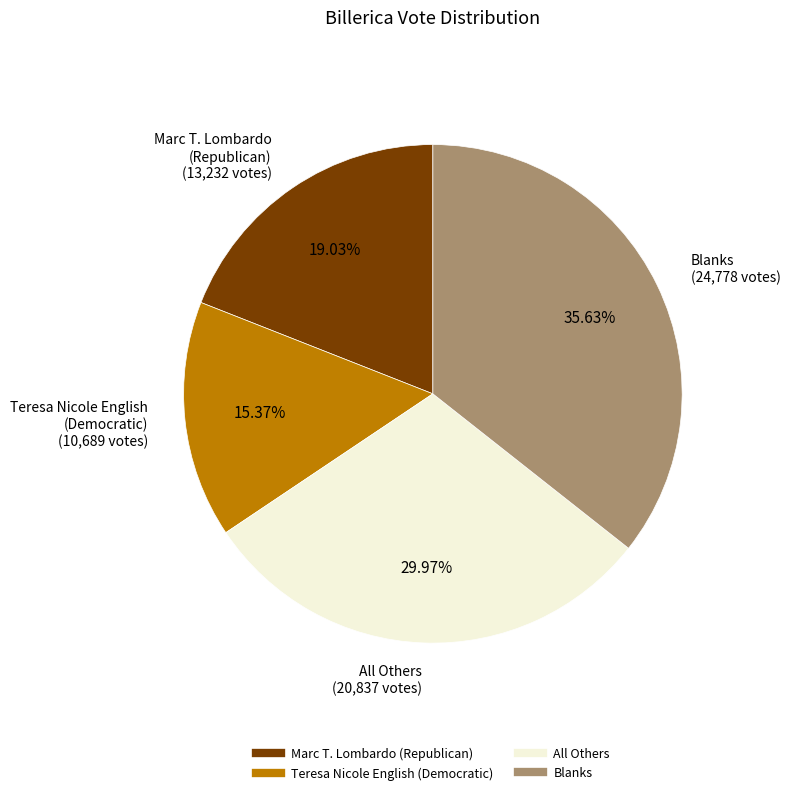

Which slice is the largest?

Blanks